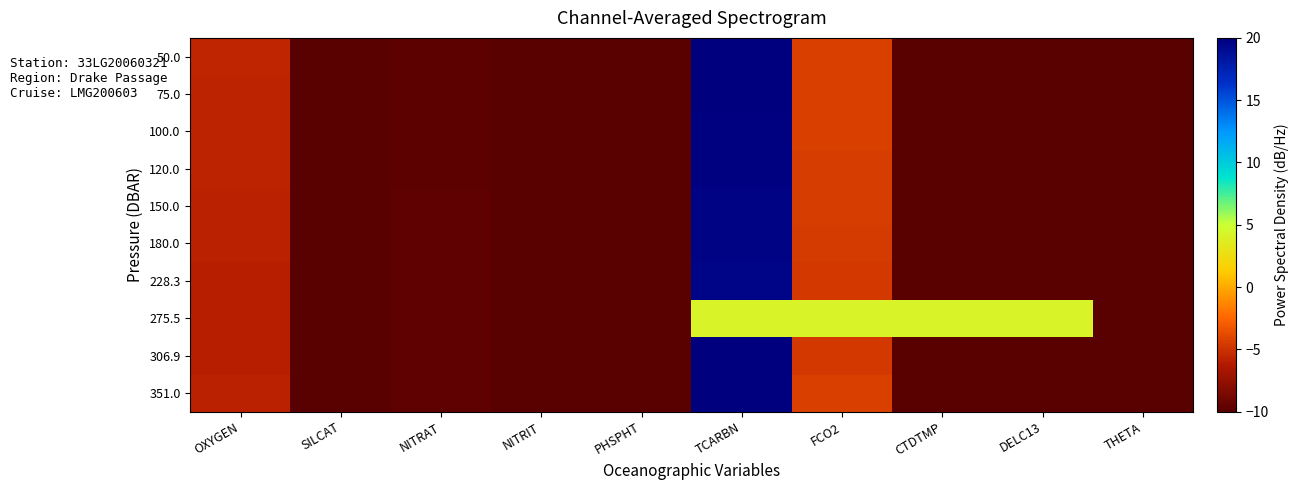

Rank the series at FCO2 from highest to lowest value.

275.5, 50.0, 351.0, 75.0, 100.0, 120.0, 150.0, 180.0, 228.3, 306.9